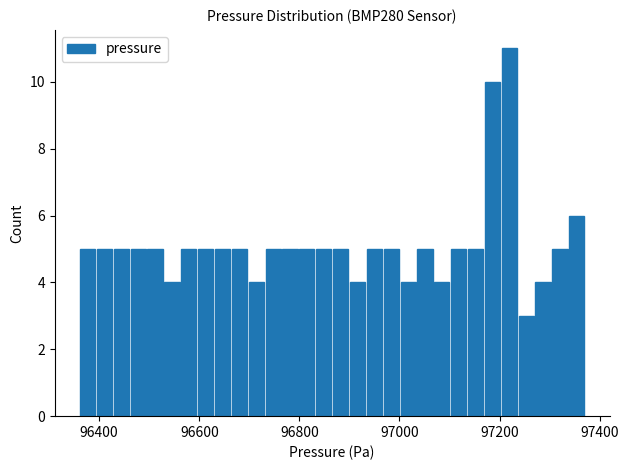

Read against the x-axis, roughly where is the centre of the tallest bar?

97220